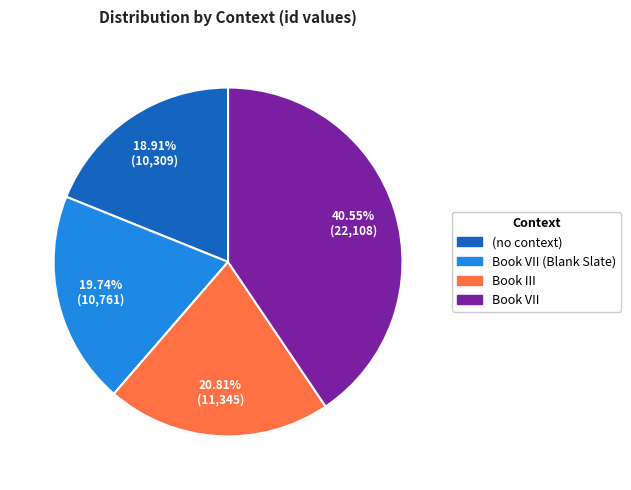

Is there any slice that represents more than half of the pie?

No